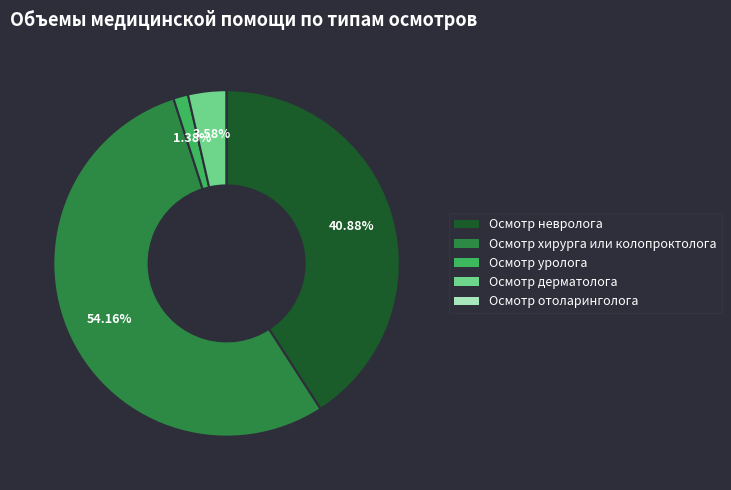

Does Осмотр дерматолога account for over 50% of the chart?

No